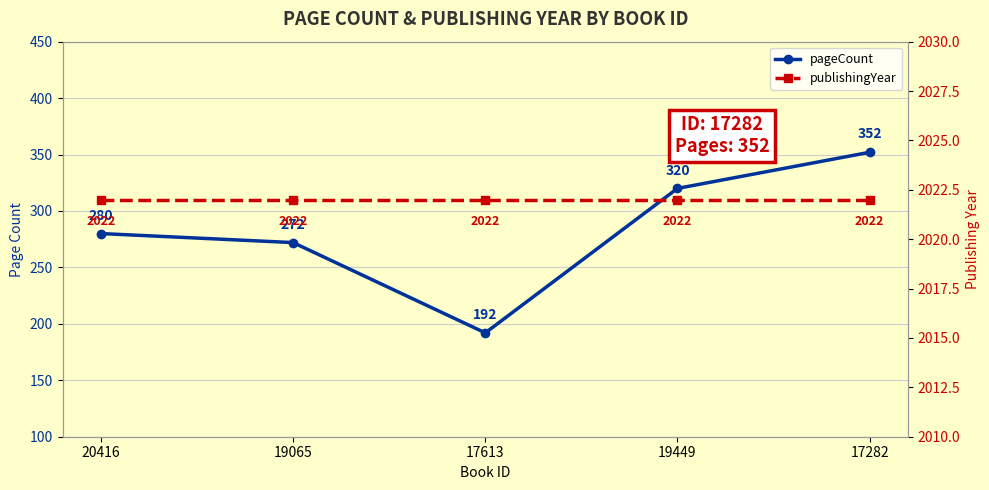

What is the sum of all publishingYear values?

10110